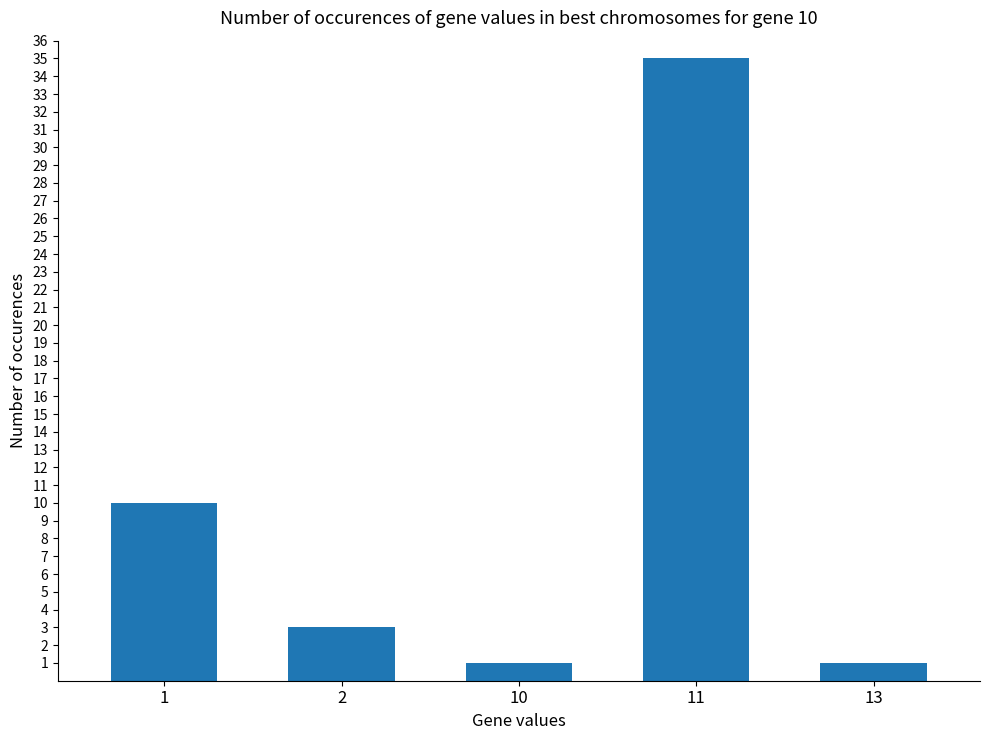

What is the sum of all values?

50